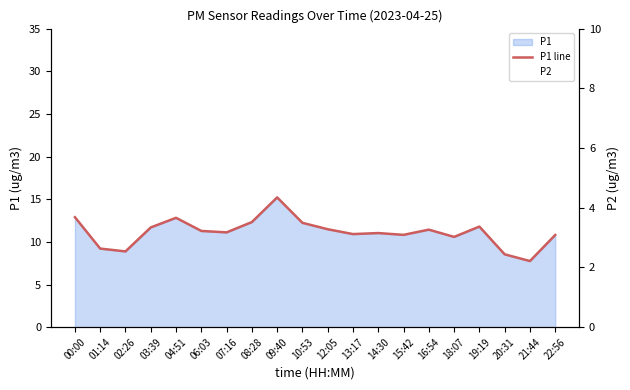

List the series in order of their peak value, lowest first.

P2, P1 line